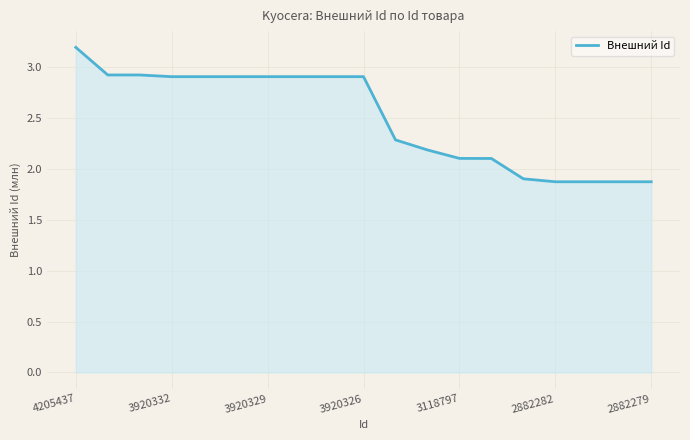

Does the chart have visible grid lines?

Yes